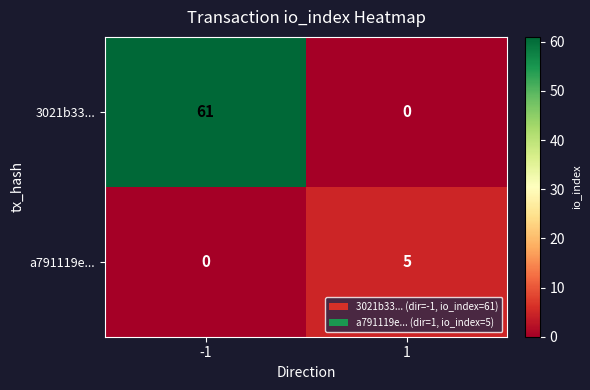

Reading right to left, transcribe all the data shown in this chart.

3021b33...: 1=0	-1=61
a791119e...: 1=5	-1=0